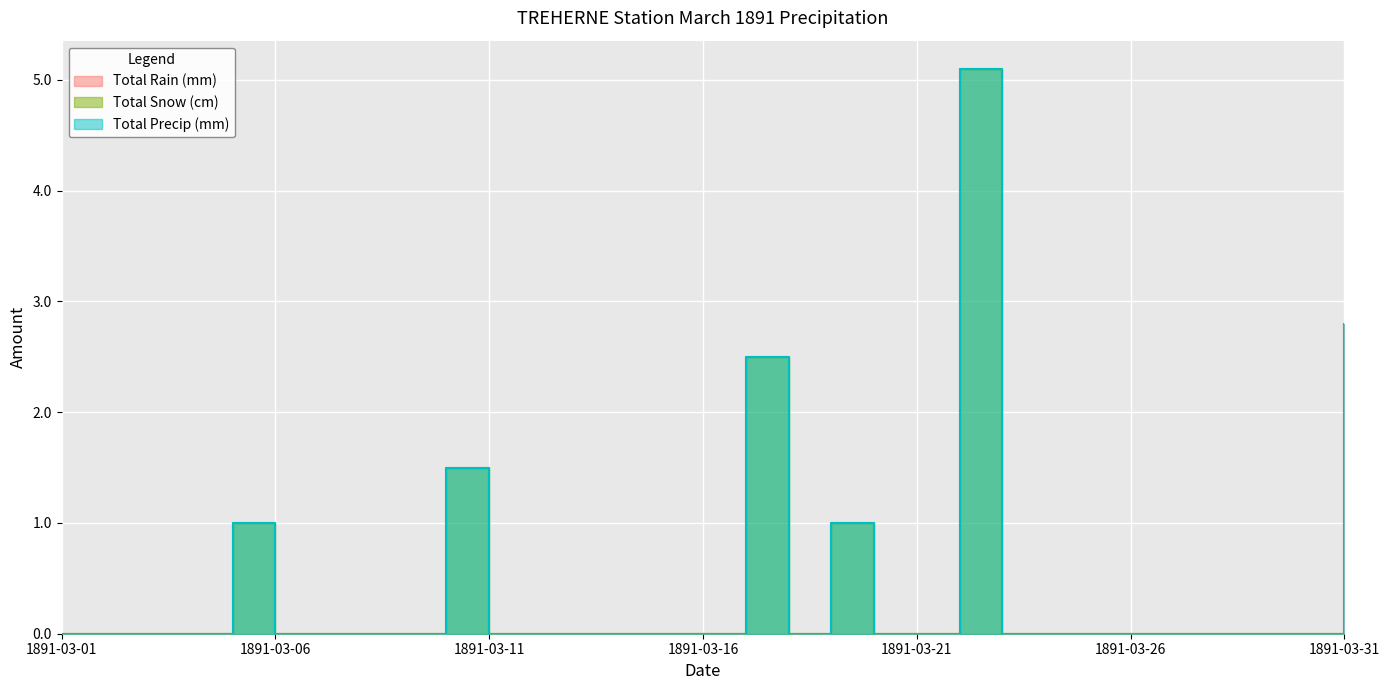

Reading right to left, extract all data points from this chart.

Total Rain (mm): 1891-03-31=2.8	1891-03-30=0.0	1891-03-29=0.0	1891-03-28=0.0	1891-03-27=0.0	1891-03-26=0.0	1891-03-25=0.0	1891-03-24=0.0	1891-03-23=0.0	1891-03-22=0.0	1891-03-21=0.0	1891-03-20=0.0	1891-03-19=0.0	1891-03-18=0.0	1891-03-17=0.0	1891-03-16=0.0	1891-03-15=0.0	1891-03-14=0.0	1891-03-13=0.0	1891-03-12=0.0	1891-03-11=0.0	1891-03-10=0.0	1891-03-09=0.0	1891-03-08=0.0	1891-03-07=0.0	1891-03-06=0.0	1891-03-05=0.0	1891-03-04=0.0	1891-03-03=0.0	1891-03-02=0.0	1891-03-01=0.0
Total Snow (cm): 1891-03-31=0.0	1891-03-30=0.0	1891-03-29=0.0	1891-03-28=0.0	1891-03-27=0.0	1891-03-26=0.0	1891-03-25=0.0	1891-03-24=0.0	1891-03-23=0.0	1891-03-22=5.1	1891-03-21=0.0	1891-03-20=0.0	1891-03-19=1.0	1891-03-18=0.0	1891-03-17=2.5	1891-03-16=0.0	1891-03-15=0.0	1891-03-14=0.0	1891-03-13=0.0	1891-03-12=0.0	1891-03-11=0.0	1891-03-10=1.5	1891-03-09=0.0	1891-03-08=0.0	1891-03-07=0.0	1891-03-06=0.0	1891-03-05=1.0	1891-03-04=0.0	1891-03-03=0.0	1891-03-02=0.0	1891-03-01=0.0
Total Precip (mm): 1891-03-31=2.8	1891-03-30=0.0	1891-03-29=0.0	1891-03-28=0.0	1891-03-27=0.0	1891-03-26=0.0	1891-03-25=0.0	1891-03-24=0.0	1891-03-23=0.0	1891-03-22=5.1	1891-03-21=0.0	1891-03-20=0.0	1891-03-19=1.0	1891-03-18=0.0	1891-03-17=2.5	1891-03-16=0.0	1891-03-15=0.0	1891-03-14=0.0	1891-03-13=0.0	1891-03-12=0.0	1891-03-11=0.0	1891-03-10=1.5	1891-03-09=0.0	1891-03-08=0.0	1891-03-07=0.0	1891-03-06=0.0	1891-03-05=1.0	1891-03-04=0.0	1891-03-03=0.0	1891-03-02=0.0	1891-03-01=0.0